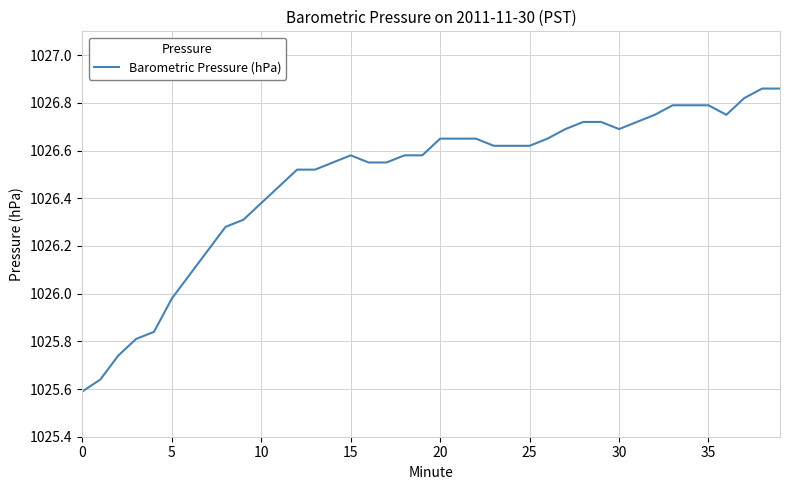

What is the difference between the maximum and minimum values?

1.3